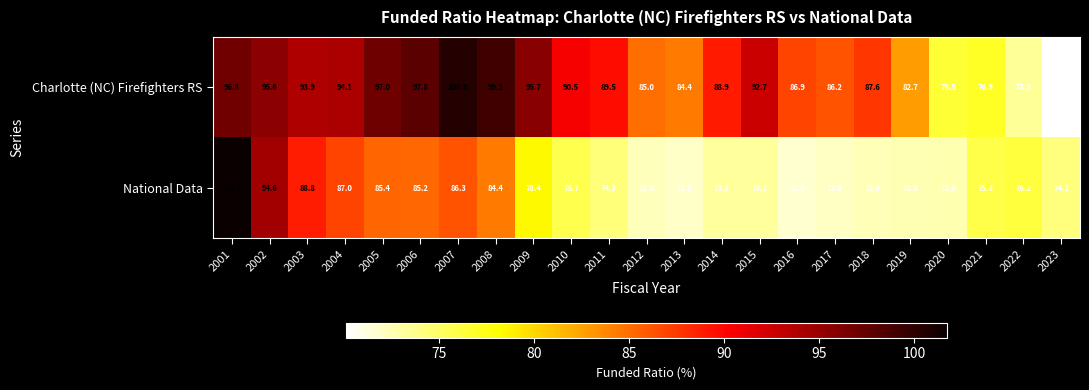

What is the sum of the National Data values at 2009 and 2010?

154.1